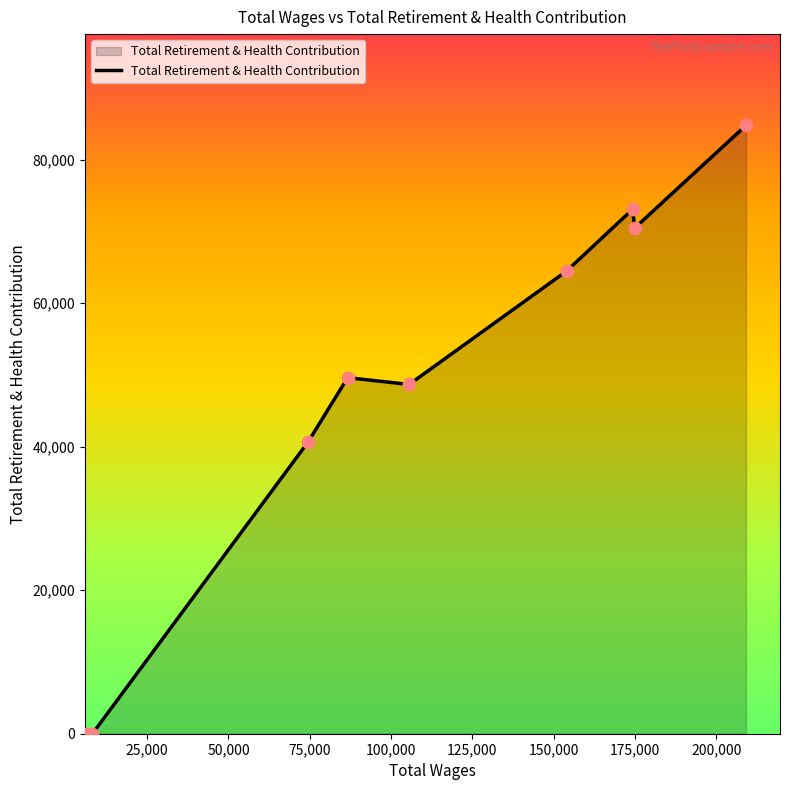

What is the greatest value displayed?

84796